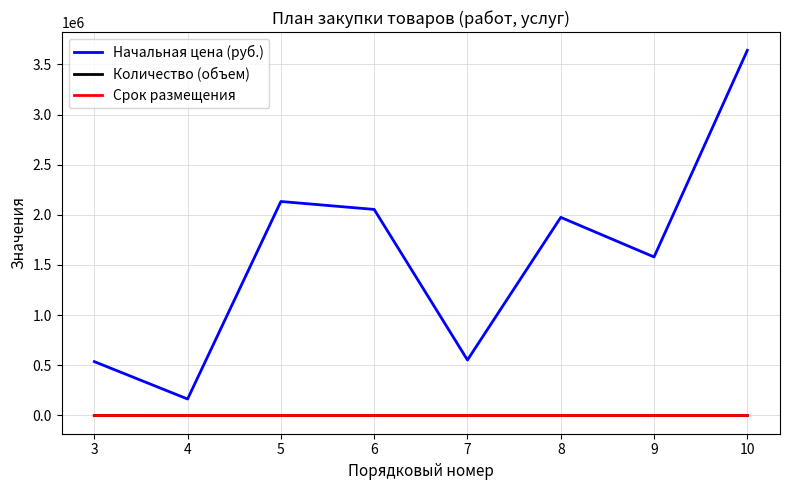

Which series has the largest total across all categories?

Начальная цена (руб.)